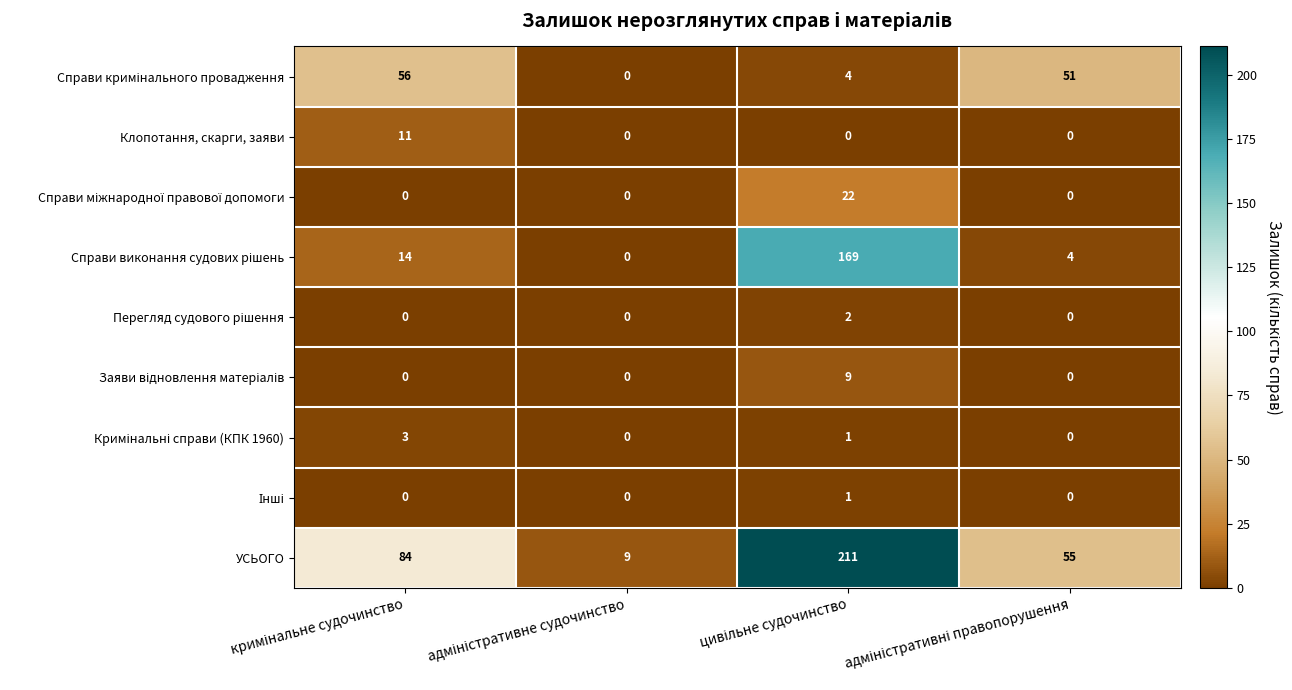

What is the maximum value shown in the chart?

211